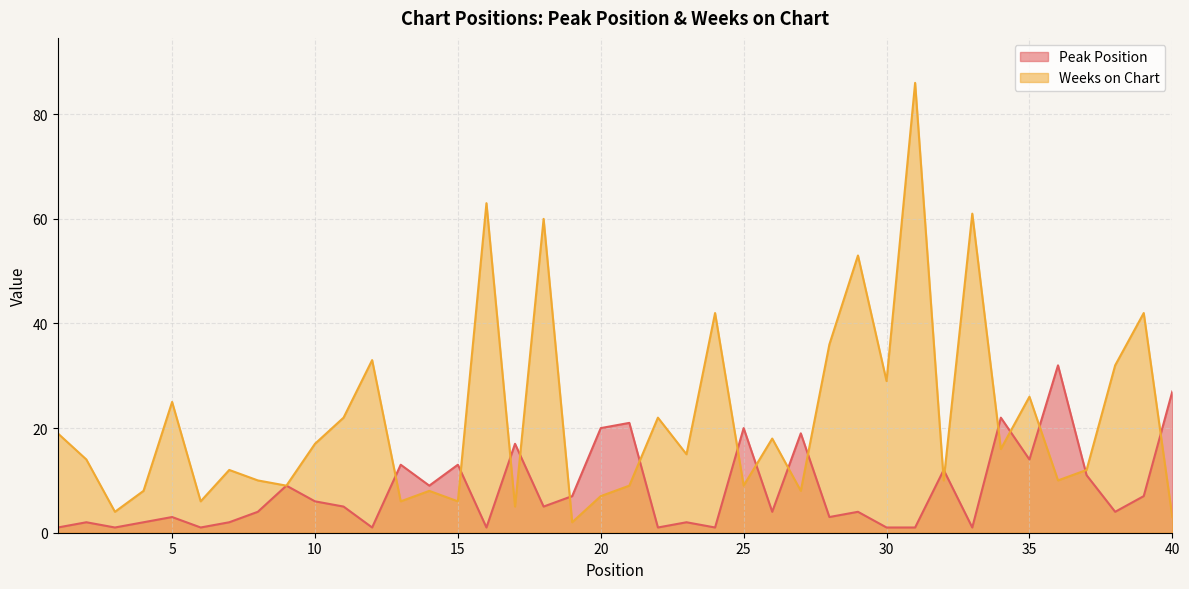

What is the value of the Peak Position point at the 13th from the left?

13